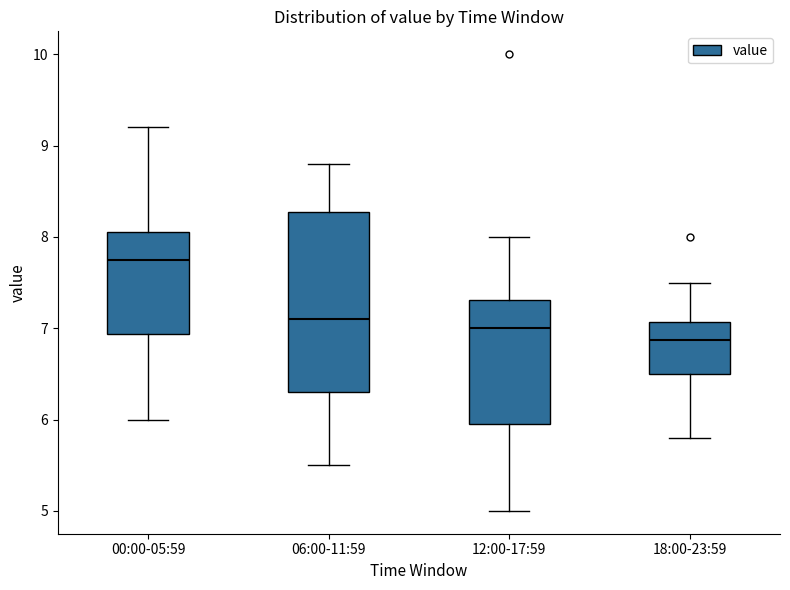

Where is the upper edge of the box for 12:00-17:59 on the y-axis? The values are not printed on the chart, so give them approximately, as read against the axis.

7.3